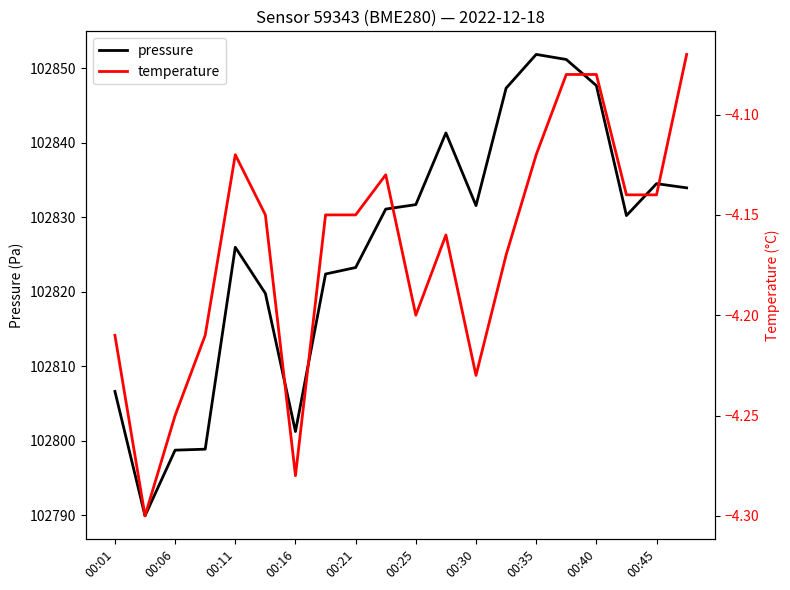

In pressure, how many points are higher than both neighbors (excluding endpoints)?

4